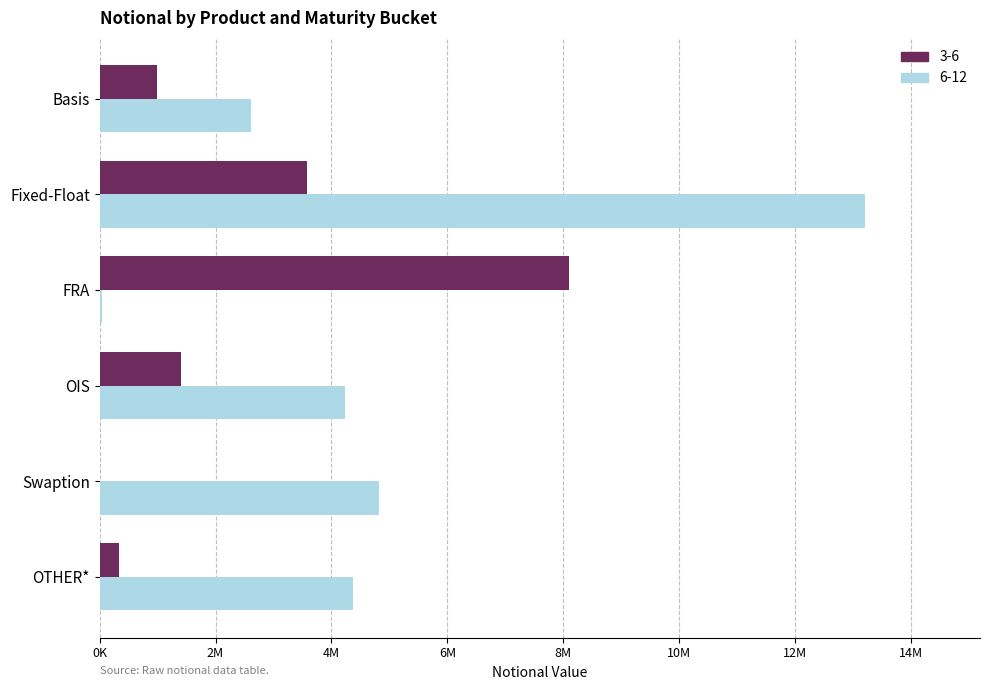

The value of 6-12 at Swaption is 4818357. True or false?

True